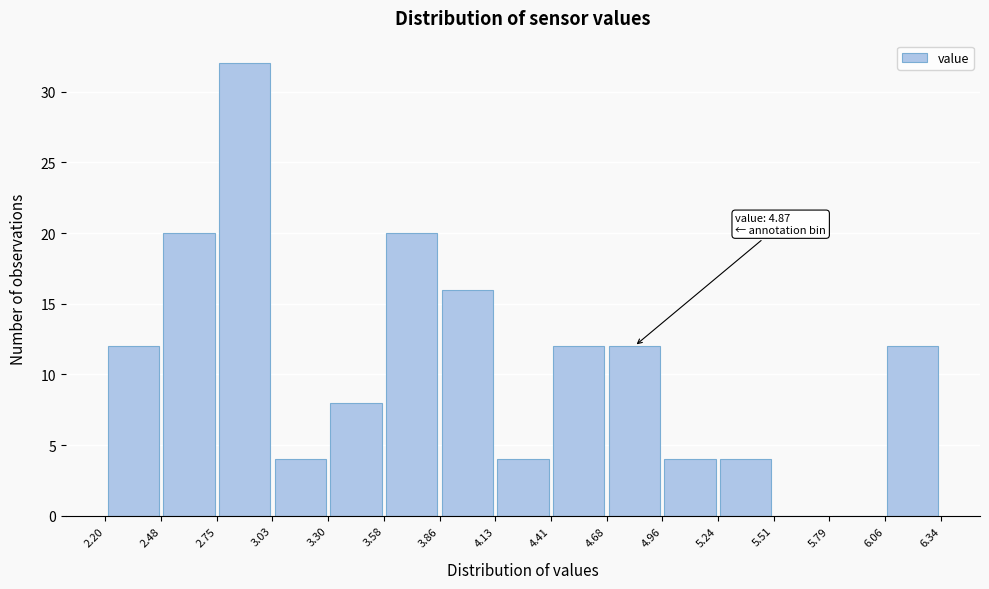

Which range on the x-axis has the tallest bar?

2.75 to 3.03